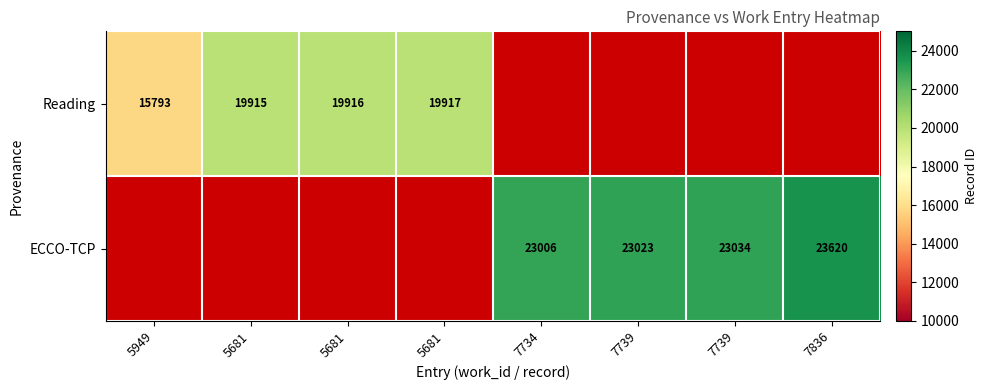

Which series has the widest spread of values?

Reading